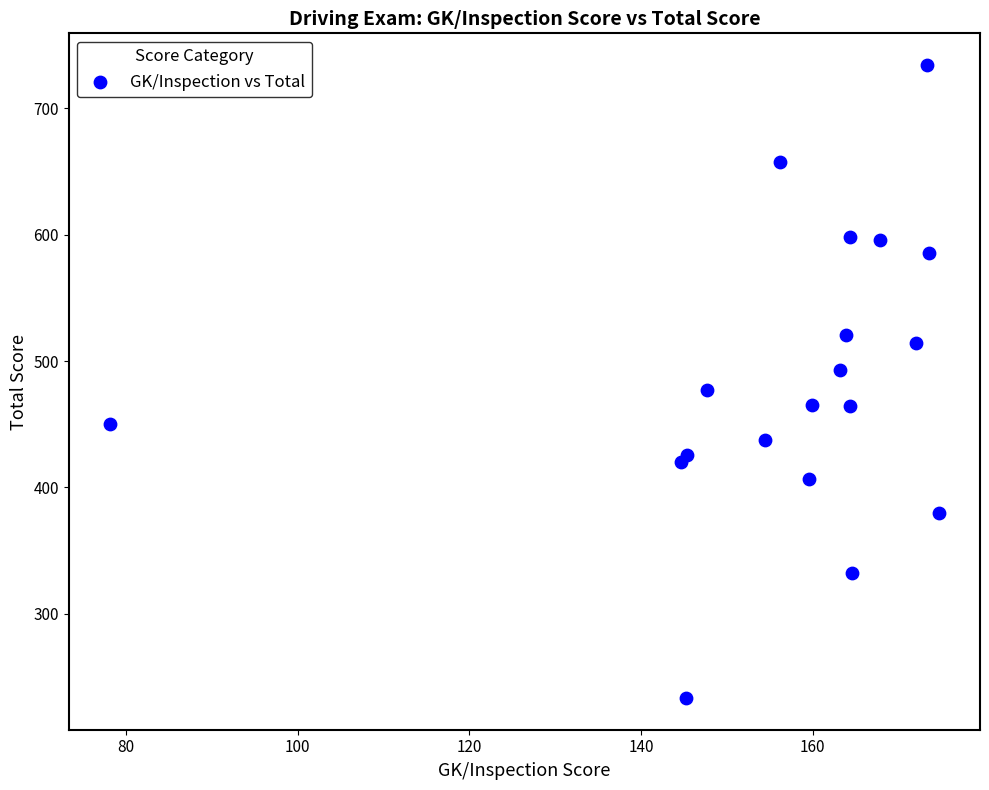

What is the range of Y values (max minus min)?

501.1